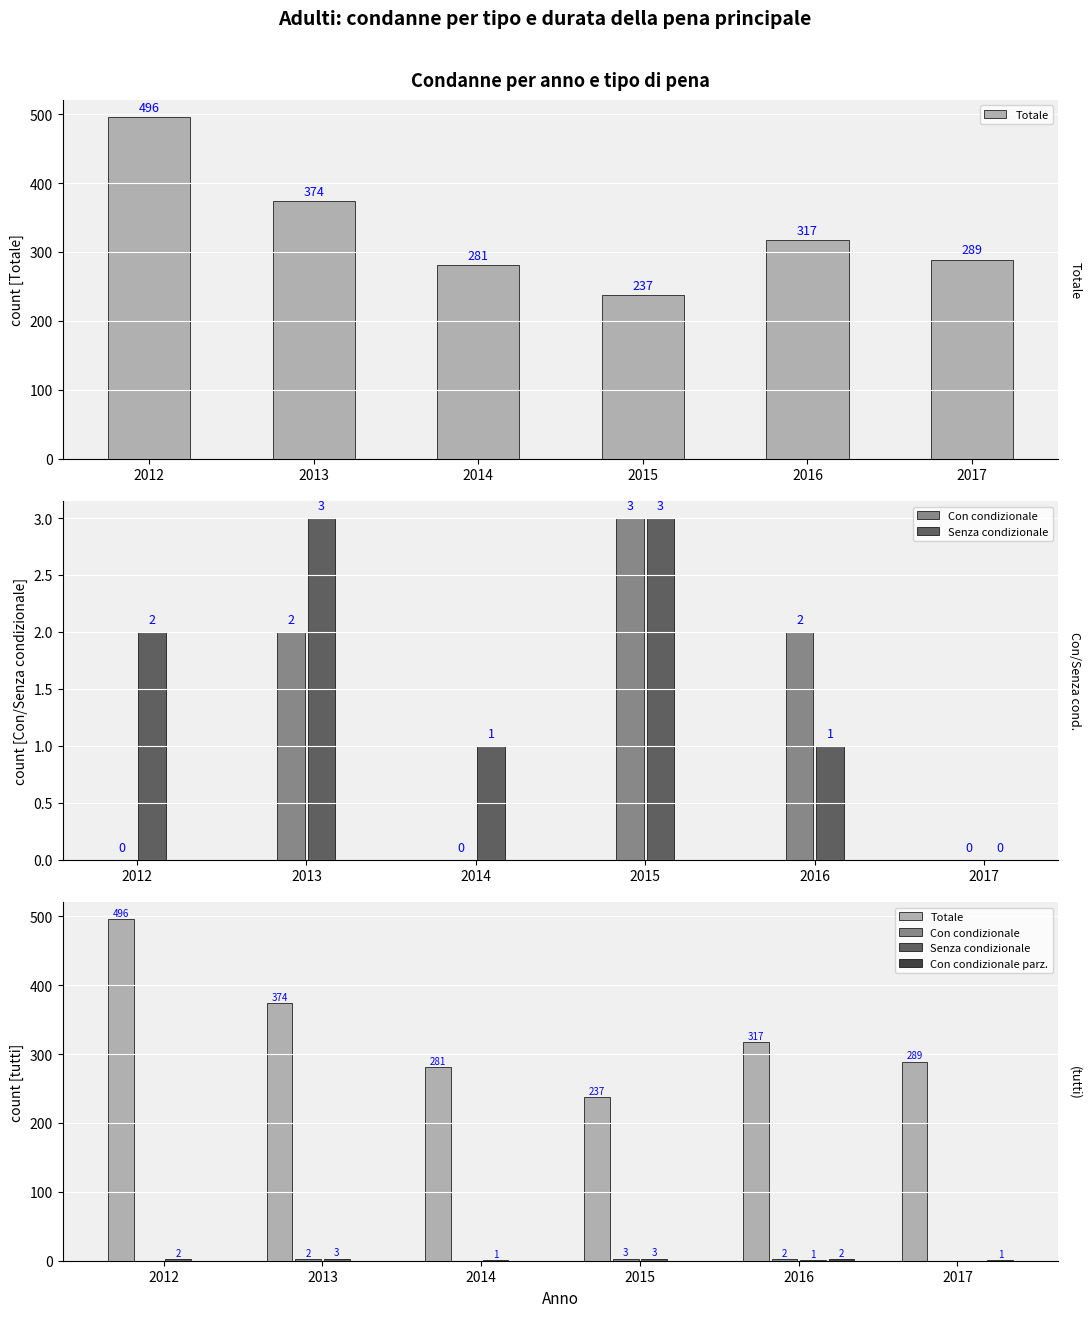

Which has a higher value, 2016 or 2015?

2016